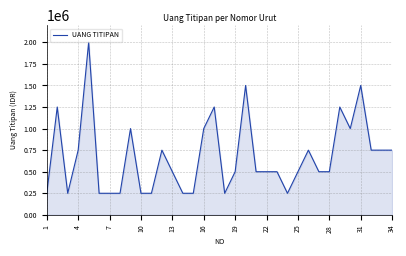

What is the difference between the maximum and minimum values?

1750000